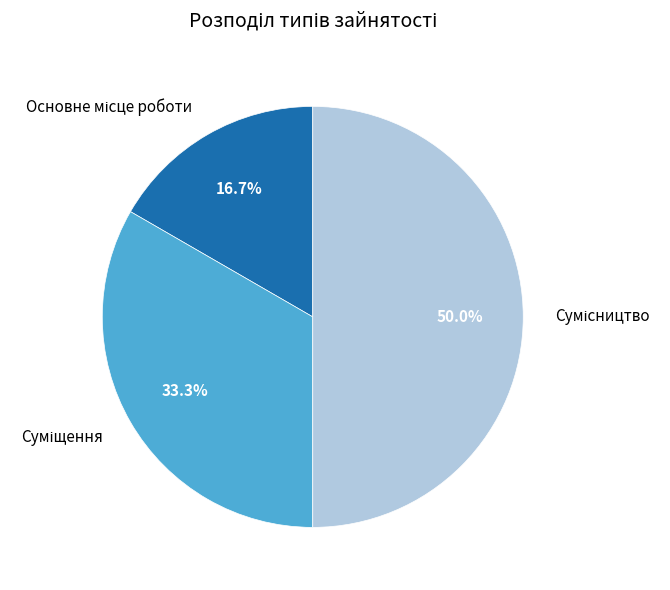

What is the smallest slice in the pie chart?

Основне місце роботи